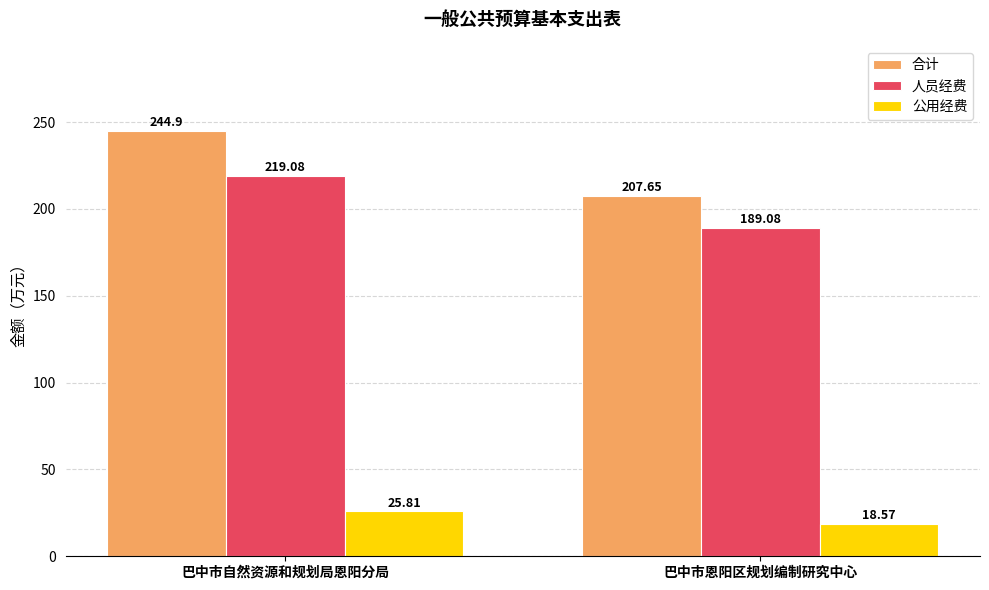

What is the greatest value displayed?

244.9